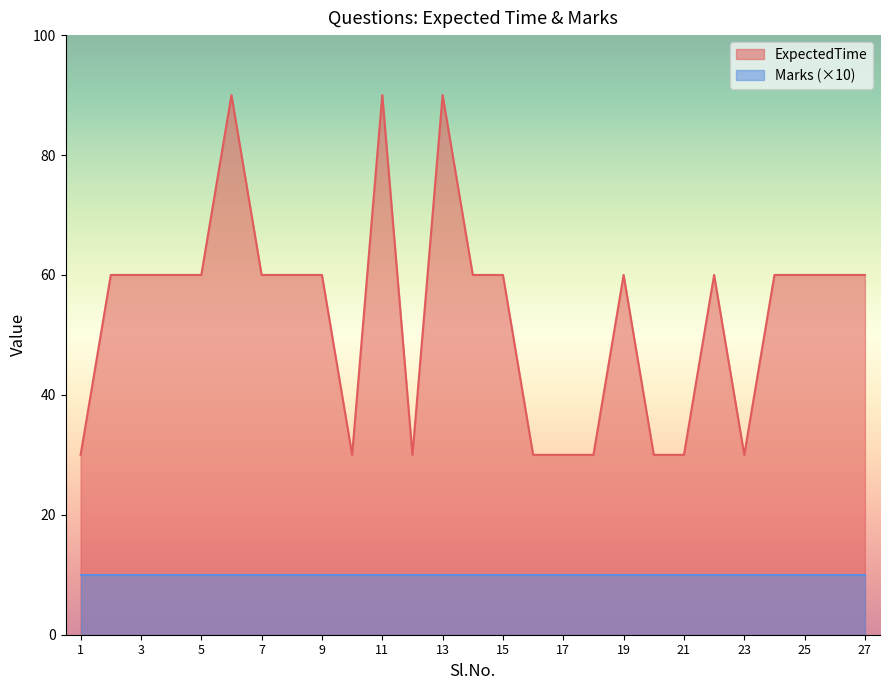

What is the greatest value displayed?

90